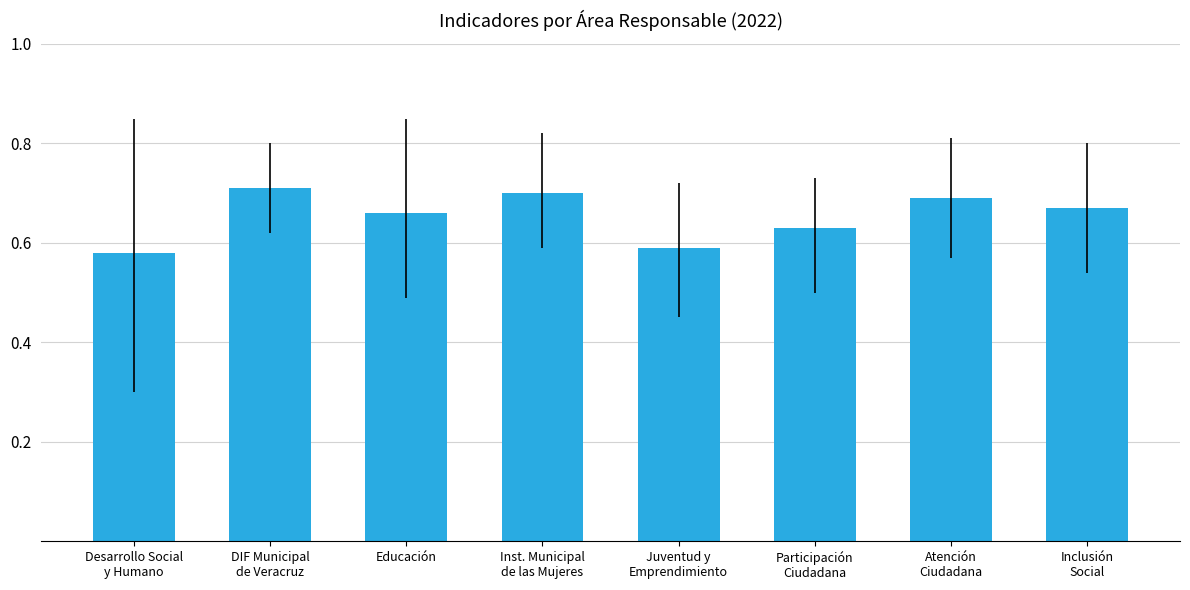

Does the chart contain any negative values?

No